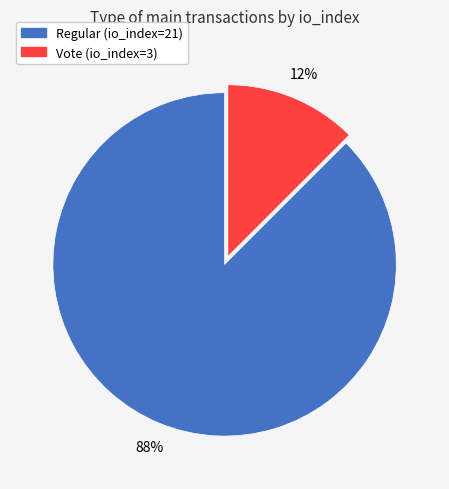

Approximately how many times larger is the value at Vote (io_index=3) compared to Regular (io_index=21)?

0.1